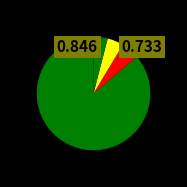

Is there any slice that represents more than half of the pie?

Yes